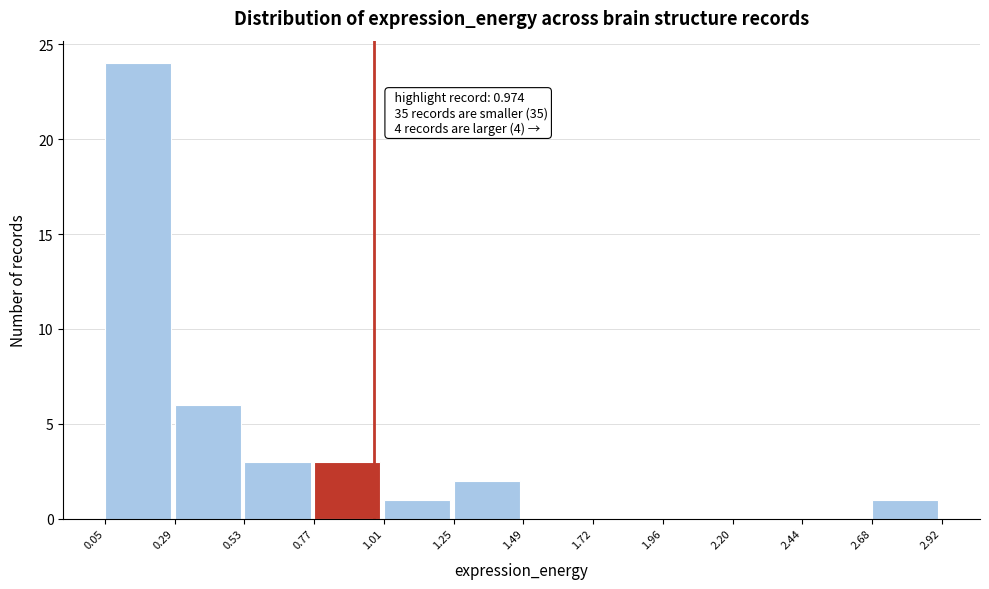

Which range on the x-axis has the tallest bar?

0.05 to 0.29